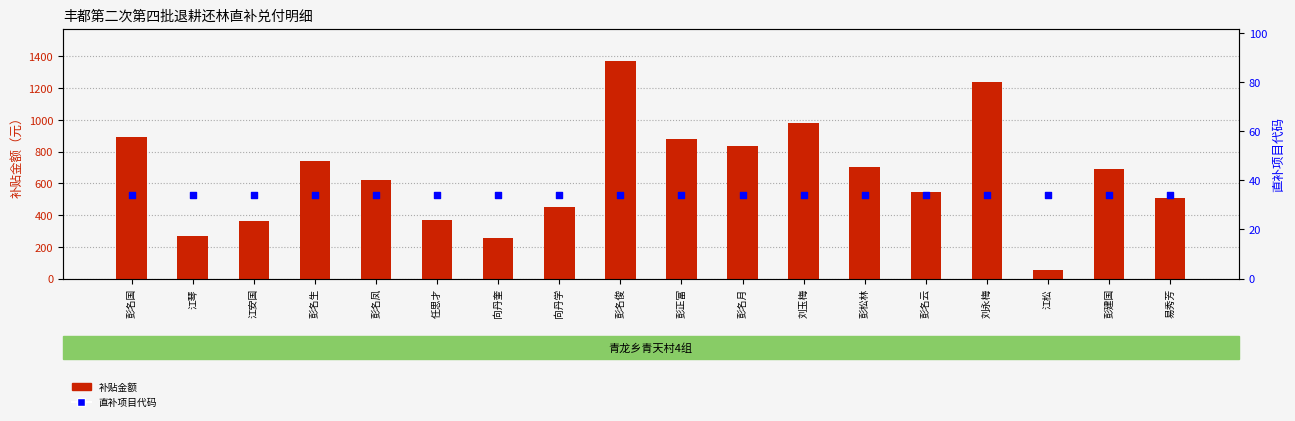

Which series contains the lowest Y value?

直补项目代码